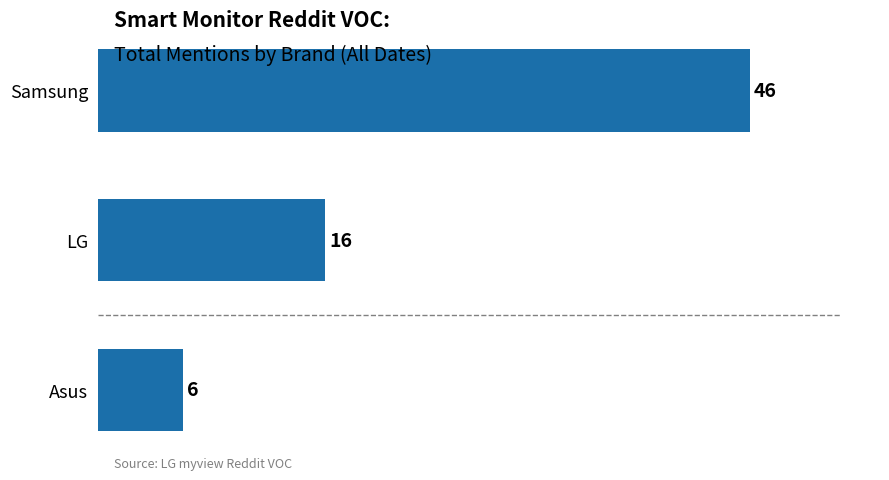

Approximately how many times larger is the value at Samsung compared to LG?

2.9